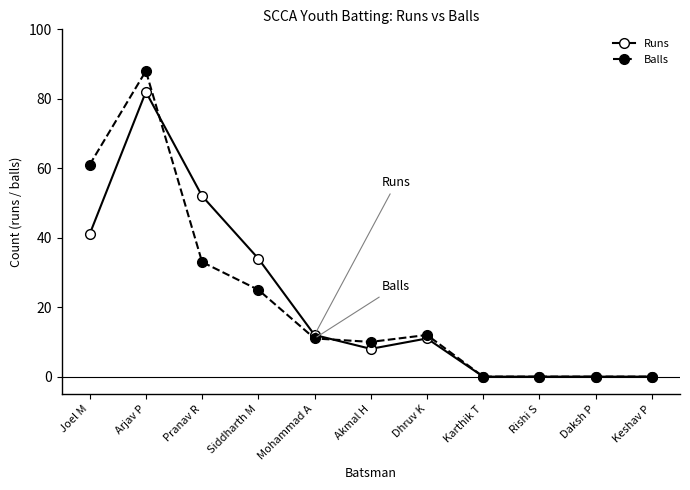

At which category does the chart reach its peak across all series?

Arjav P